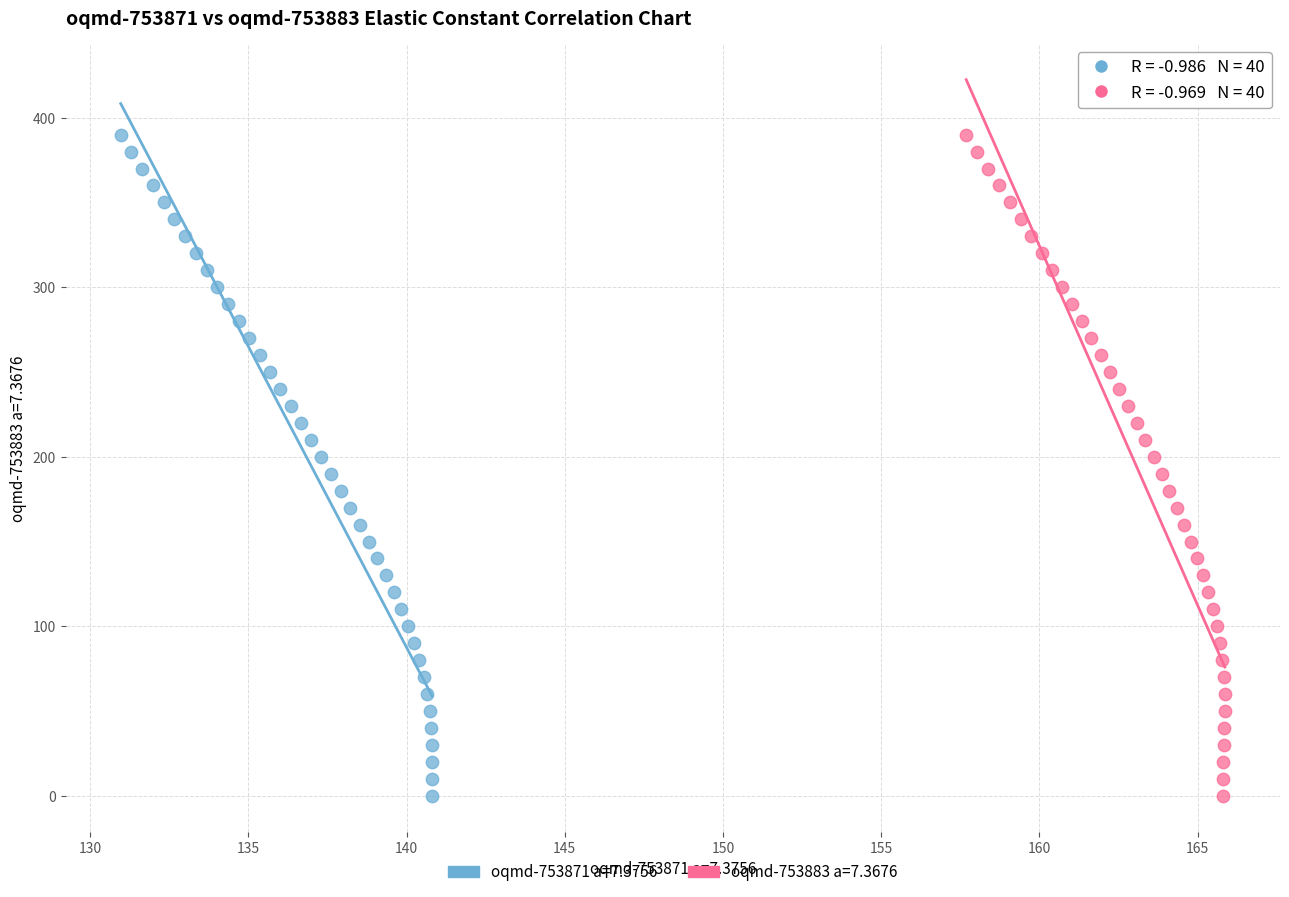

What are all the series names shown in the legend?

oqmd-753871 a=7.3756, oqmd-753883 a=7.3676